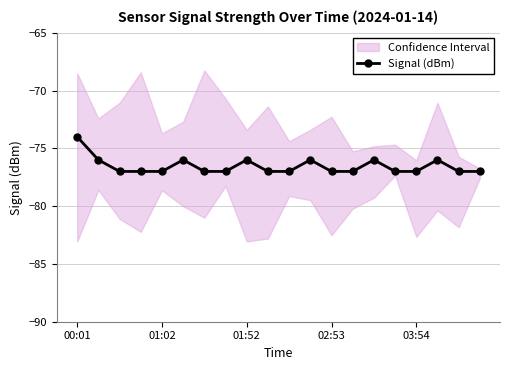

True or false: Signal (dBm) has more than 0 points higher than both neighbors.

True